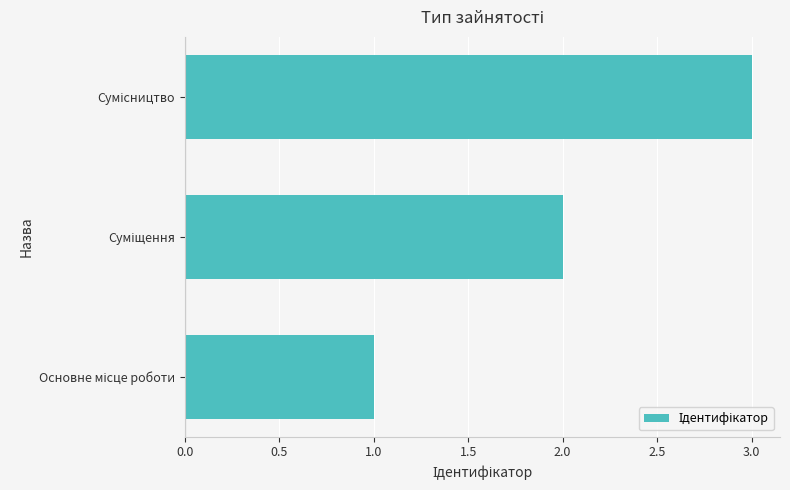

How many values are below 2?

1